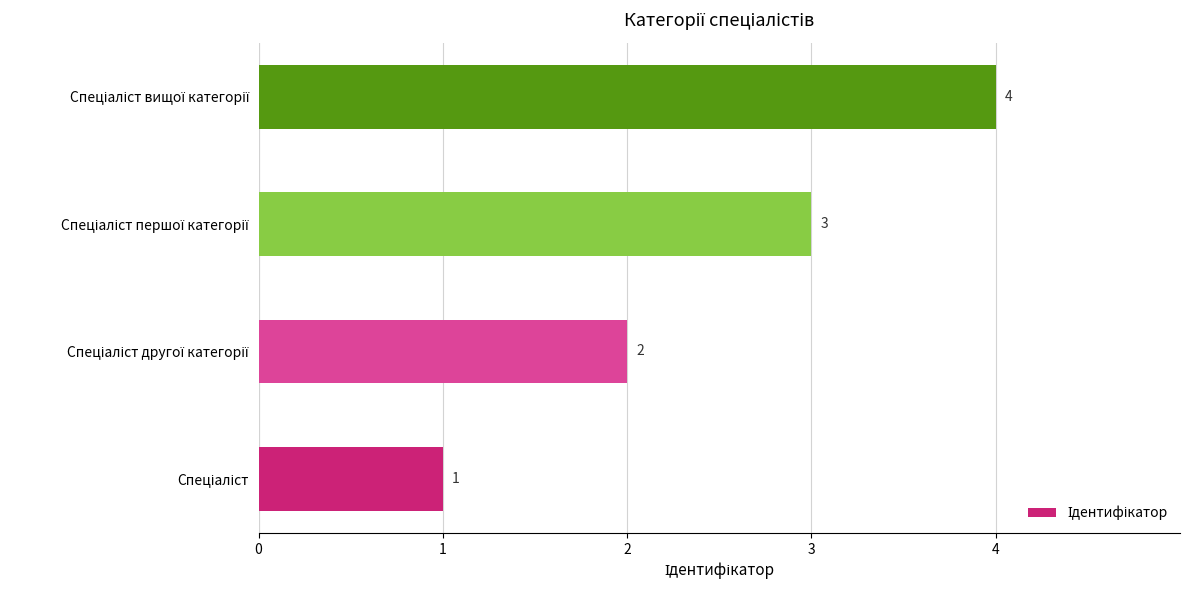

What is the maximum value shown in the chart?

4